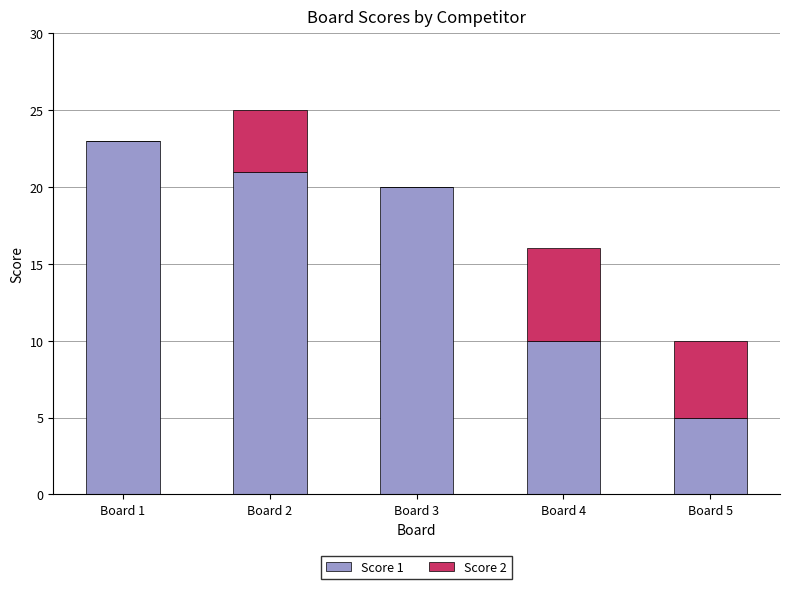

True or false: Score 1 has a value of 5 at Board 5.

True